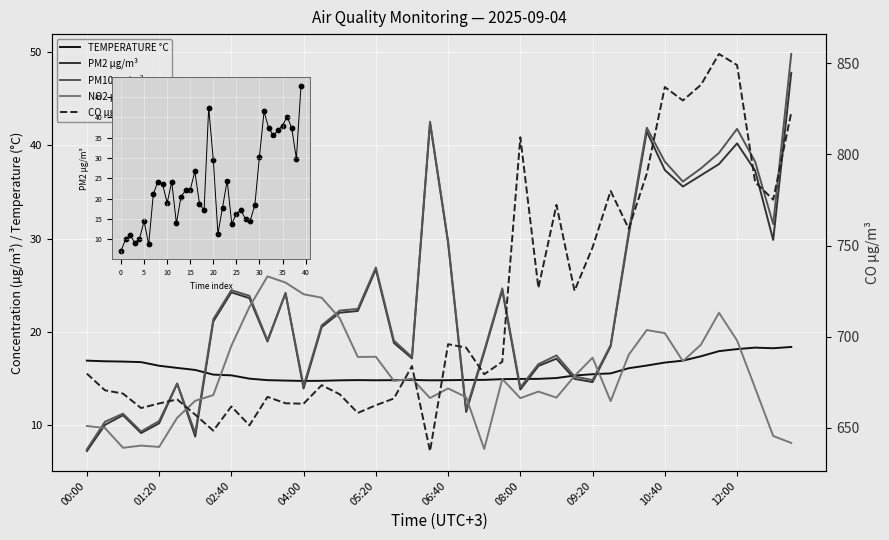

What is the total value across all series at 19?

749.8